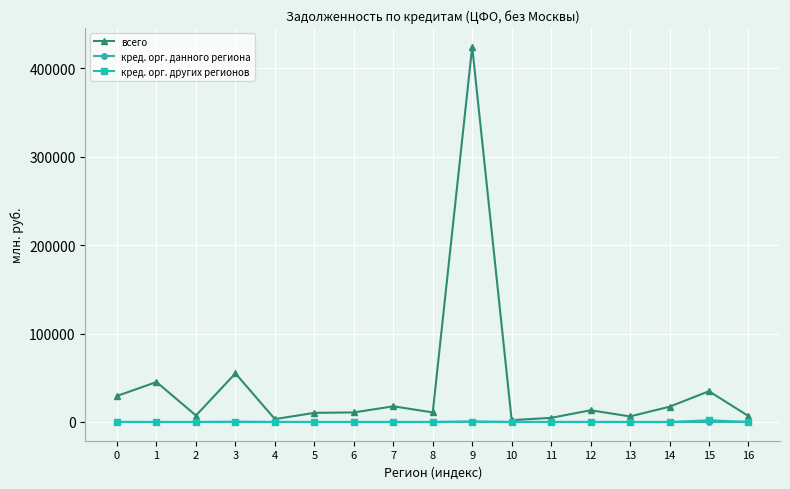

What is the greatest value displayed?

424428